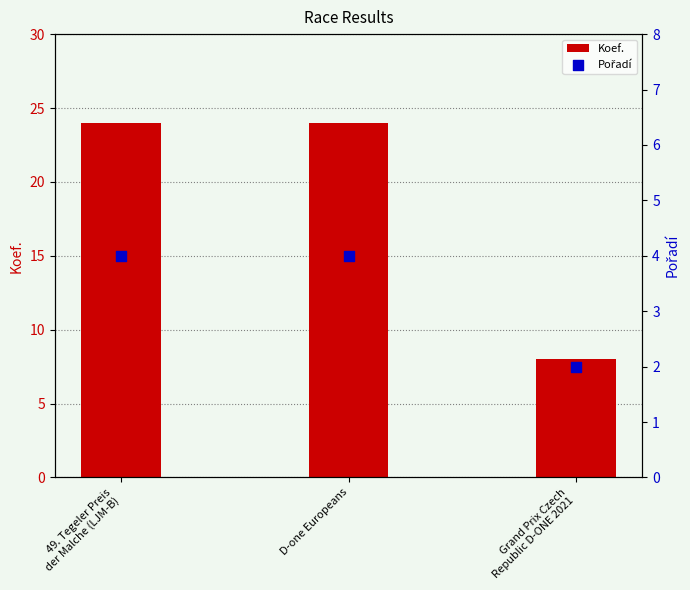

What is the total value across all series at Grand Prix Czech
Republic D-ONE 2021?

10